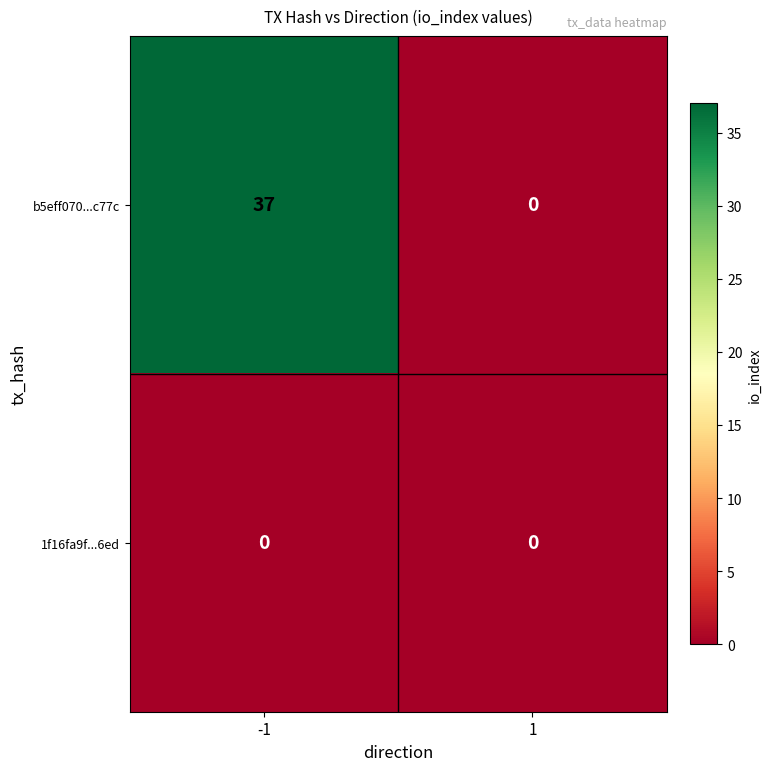

What is the greatest value displayed?

37